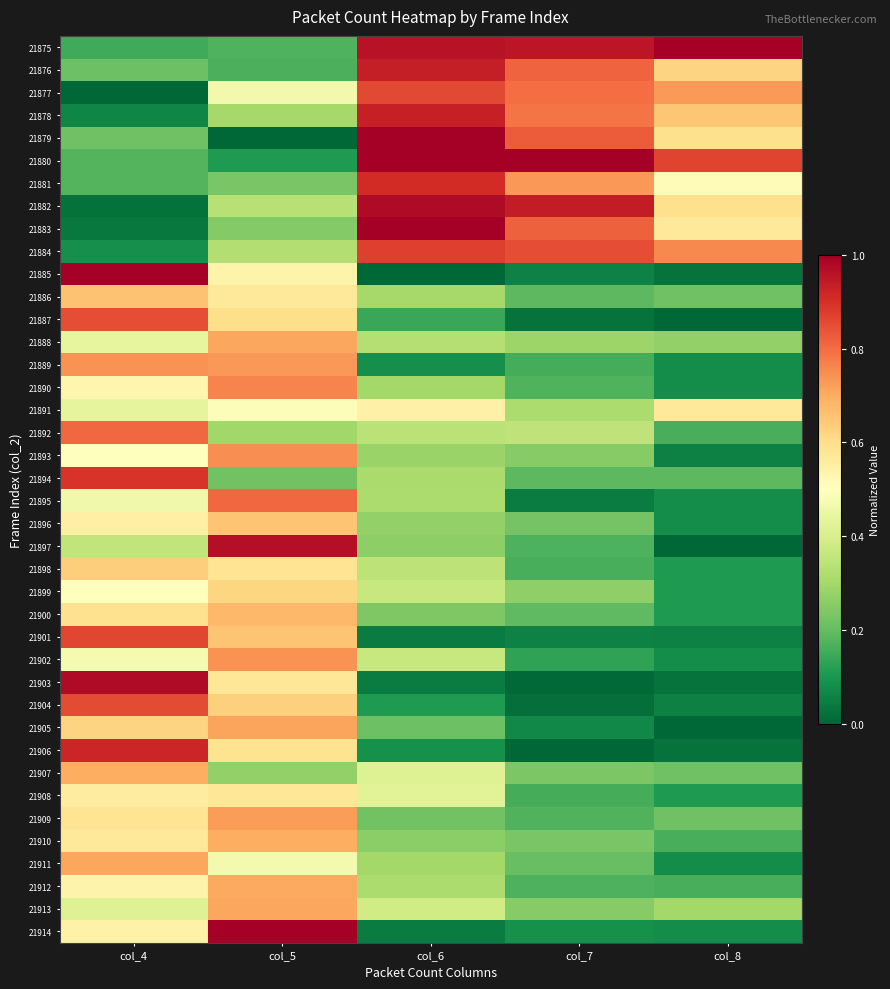

Rank the series by their maximum value, from highest to lowest.

21875, 21880, 21883, 21885, 21914, 21879, 21882, 21903, 21897, 21876, 21878, 21906, 21881, 21894, 21884, 21901, 21877, 21904, 21887, 21895, 21892, 21890, 21893, 21889, 21902, 21909, 21905, 21913, 21888, 21911, 21912, 21910, 21907, 21900, 21886, 21896, 21898, 21899, 21908, 21891